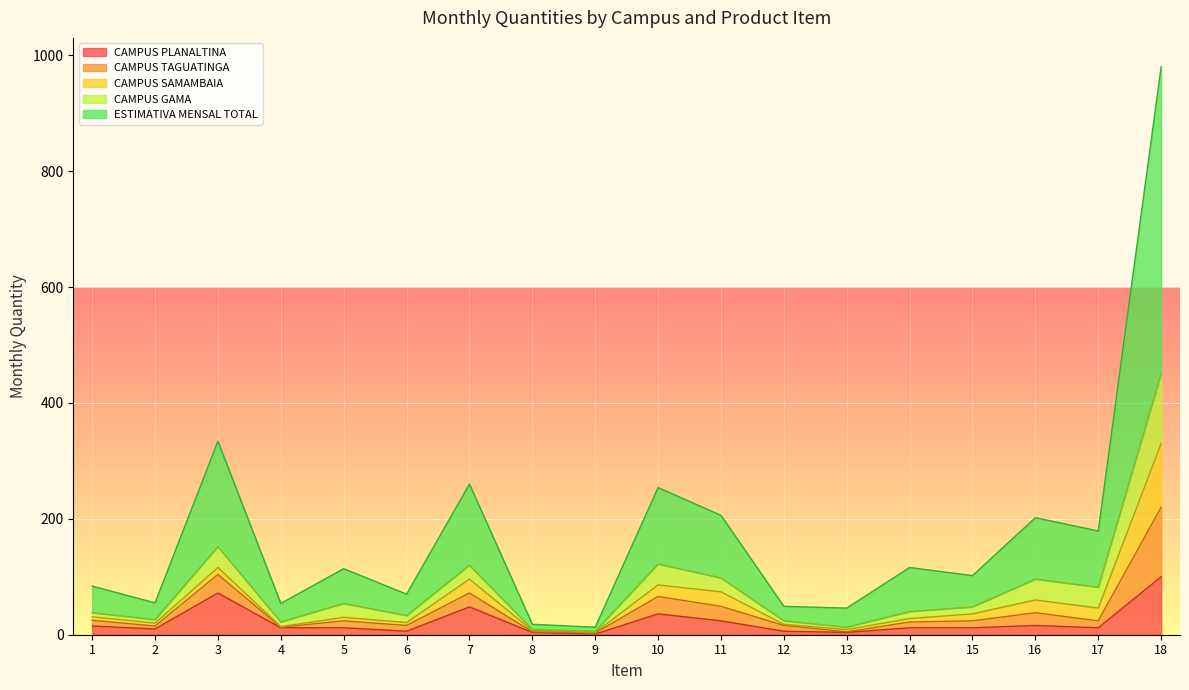

True or false: CAMPUS PLANALTINA and ESTIMATIVA MENSAL TOTAL cross at least once.

False